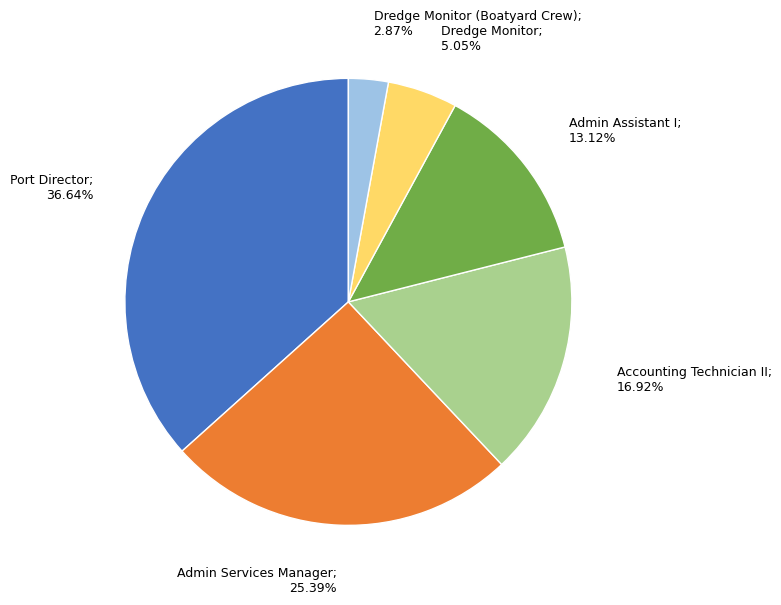

Is there a majority slice in this chart?

No